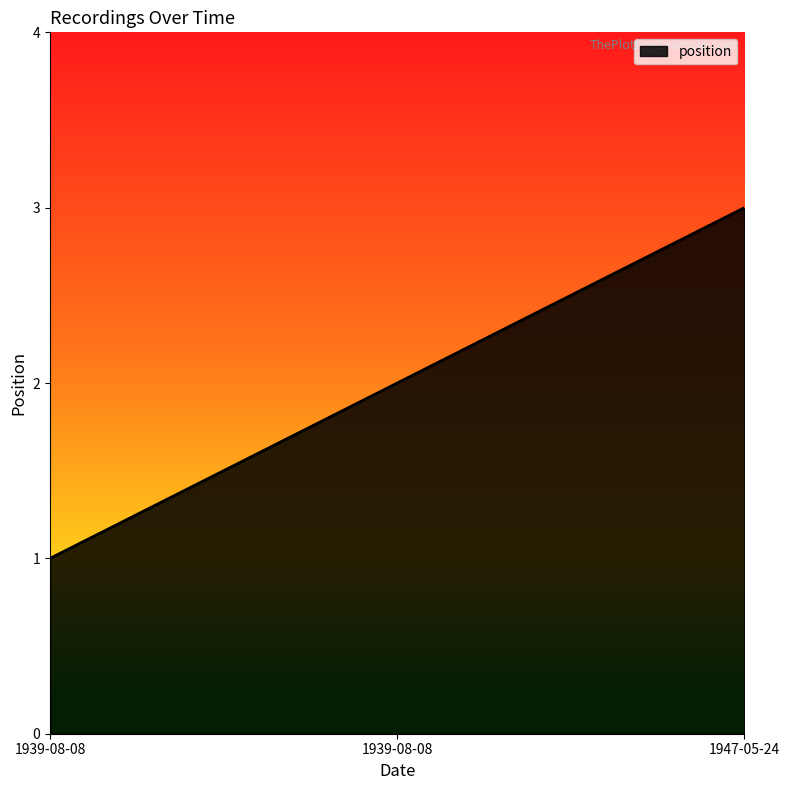

At which category does the chart reach its peak across all series?

1947-05-24